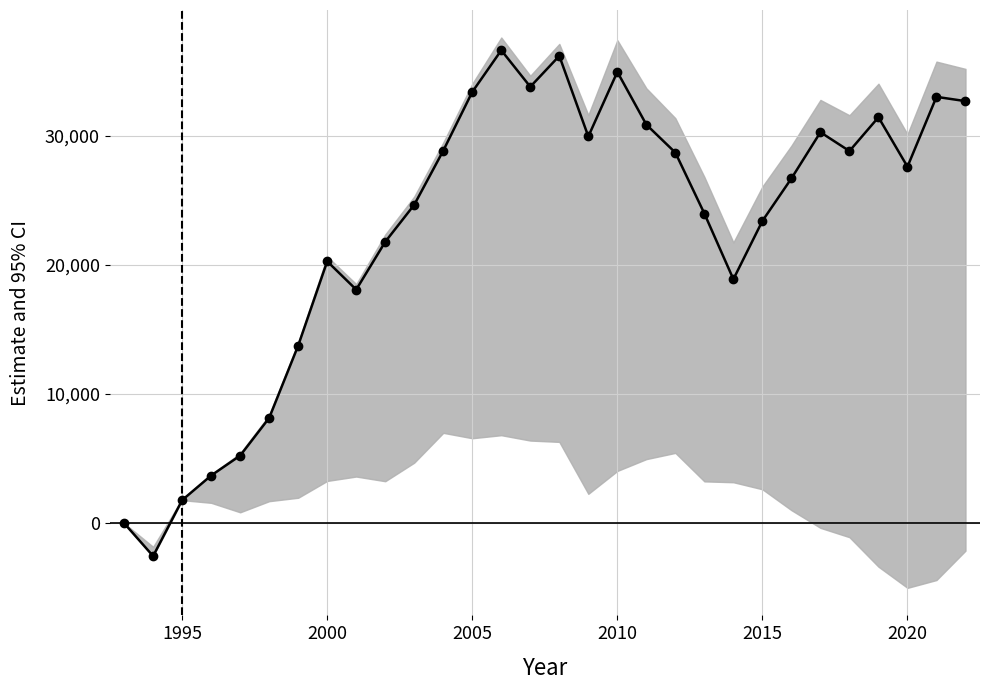

Read the value at 2020.

27597.2